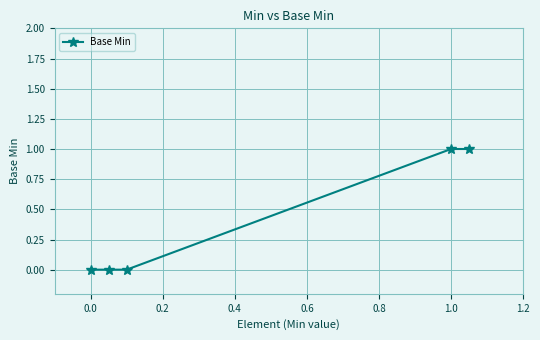

How many positive values are there?

2